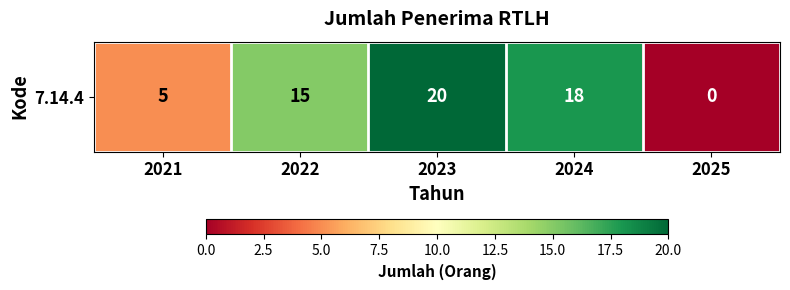

What is the difference between the second highest and second lowest values?

13